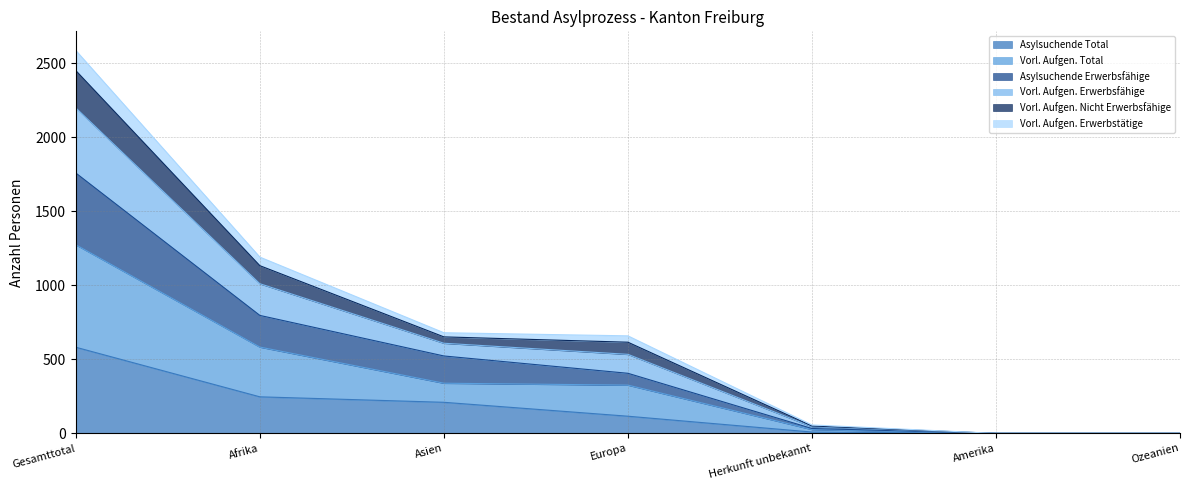

Between Afrika and Gesamttotal, which is larger?

Gesamttotal